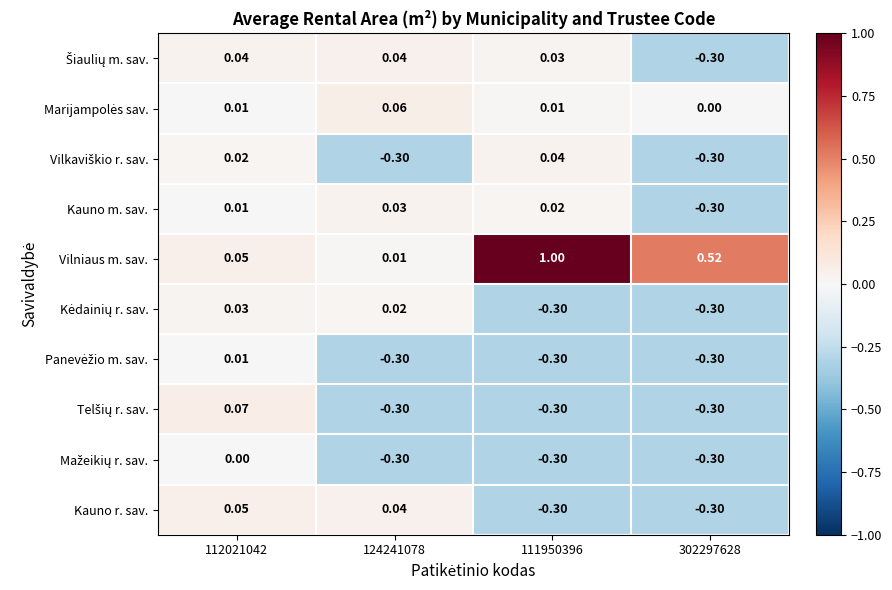

Which series has the widest spread of values?

Vilniaus m. sav.